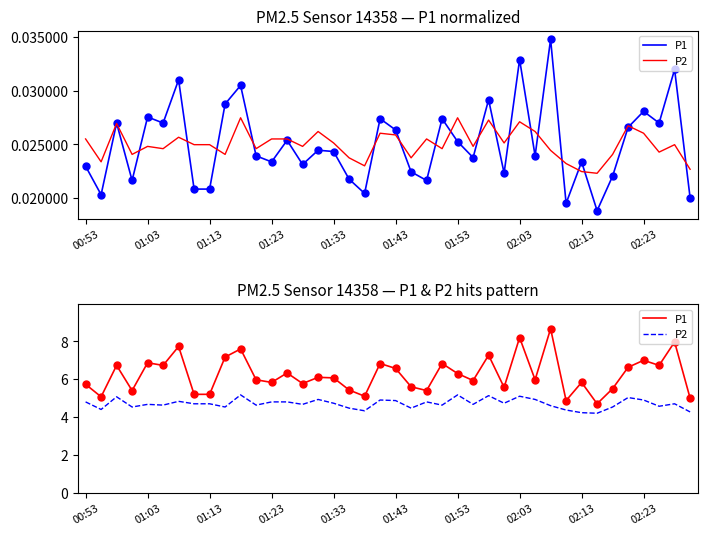

Read the P1 value at 18.

5.1